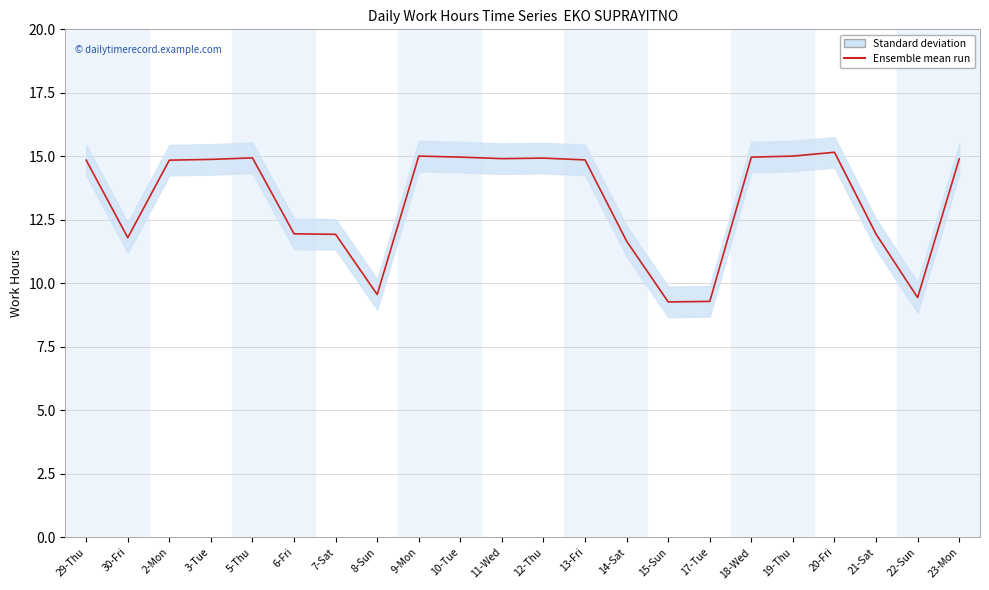

Where does the data first go above 14?

29-Thu